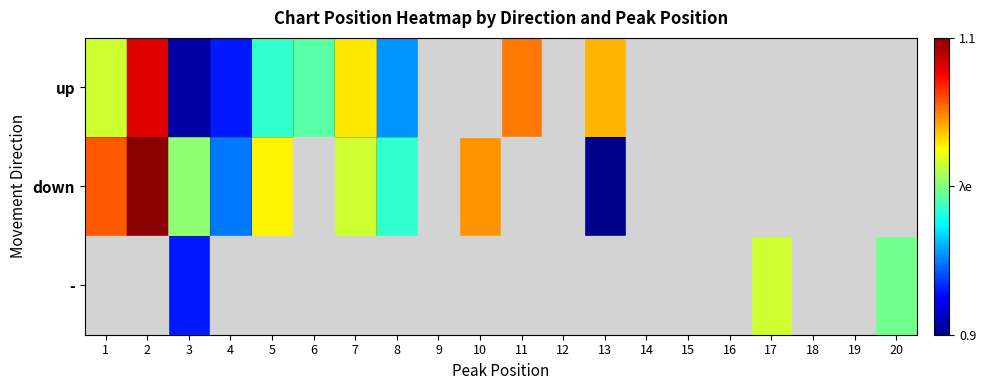

At how many categories does at least one series exceed 1?

9